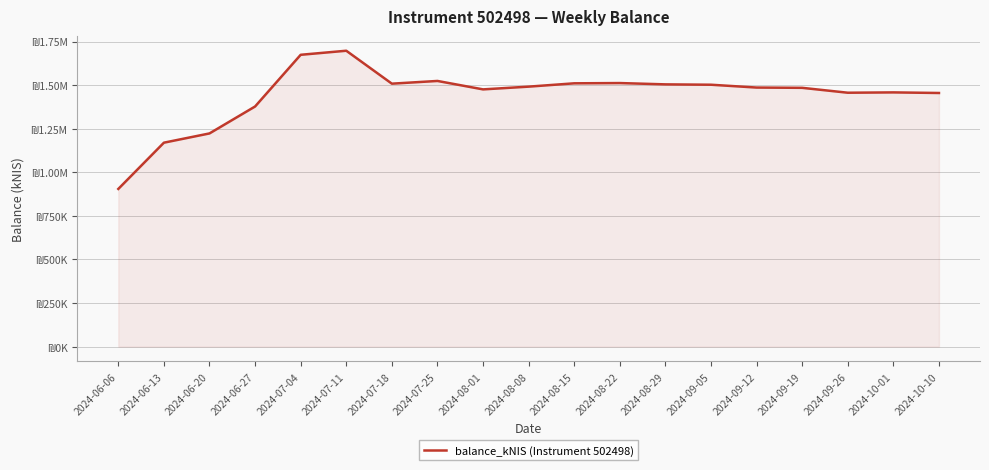

What is the difference between the values at 2024-07-18 and 2024-06-20?

285424.4